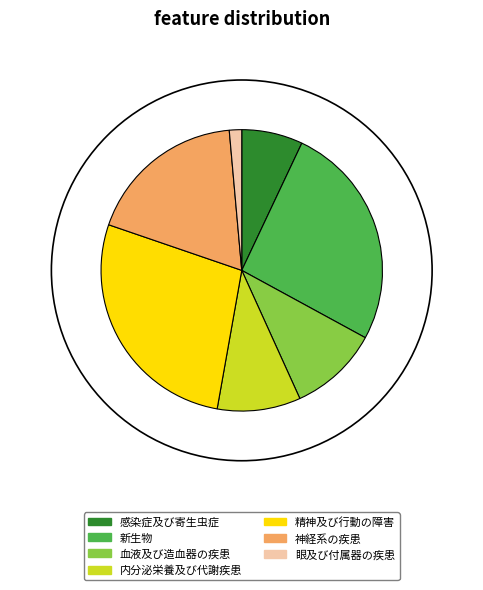

Does Ⅱ．新生物 represent more than half of the total?

No